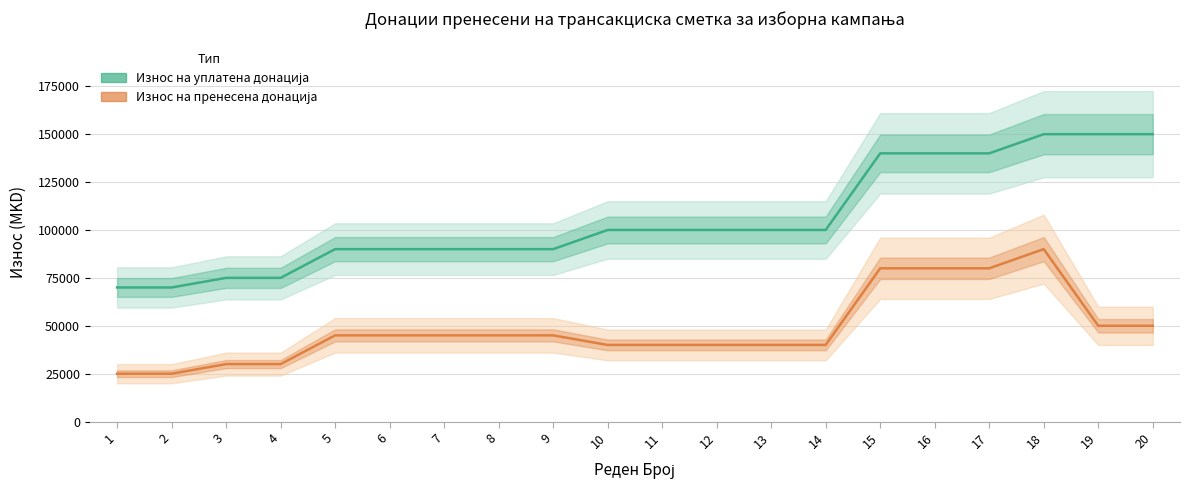

The Износ на пренесена донација series shows 90000 at 18. True or false?

True